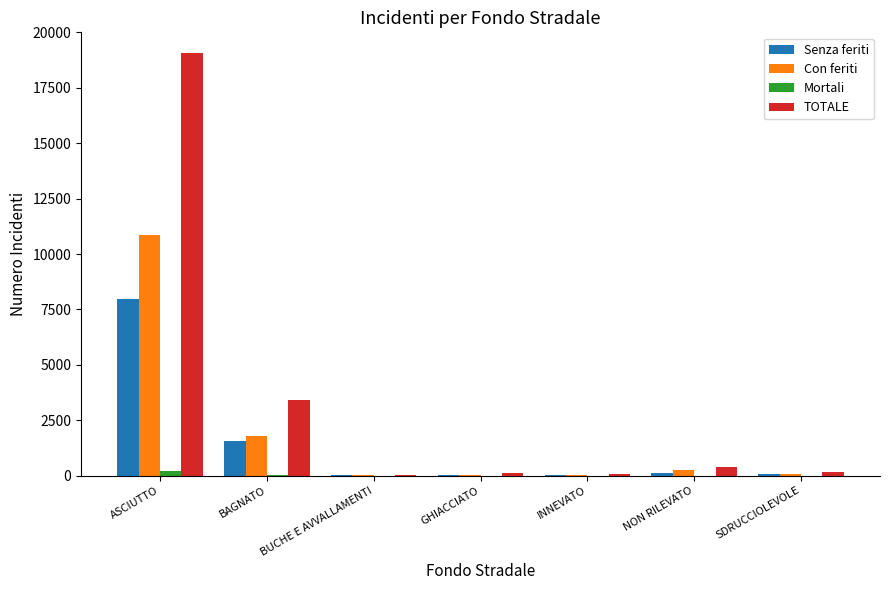

The TOTALE series shows 7160 at ASCIUTTO. True or false?

False